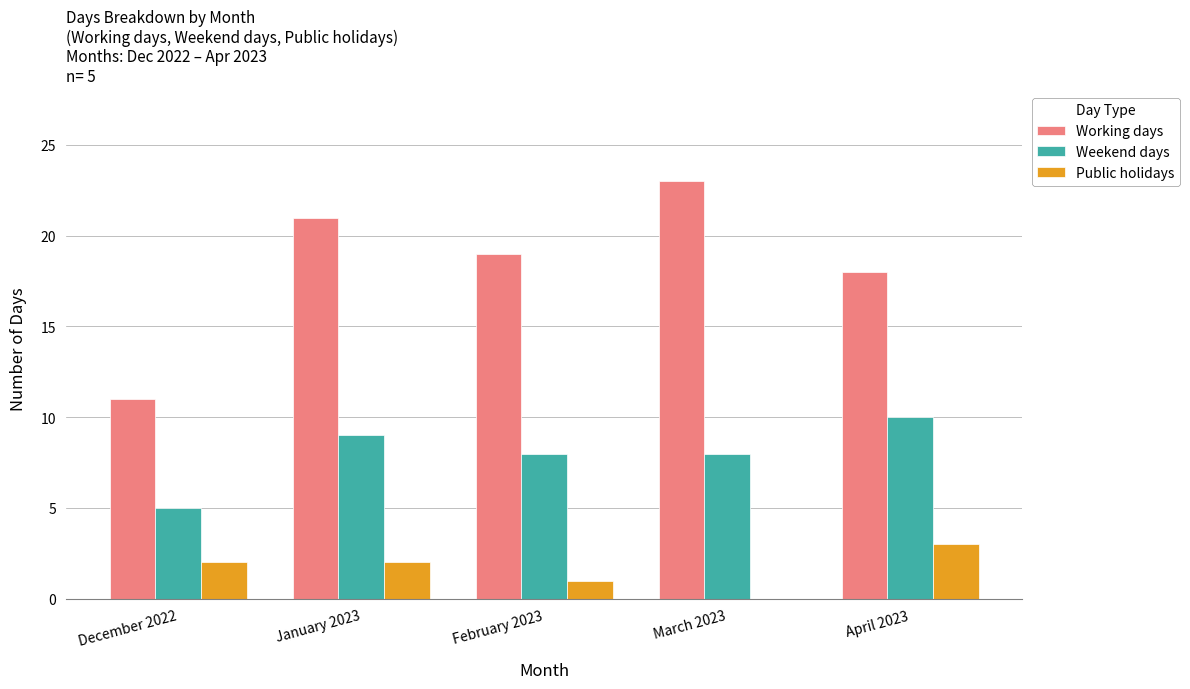

What is the total value across all series at April 2023?

31